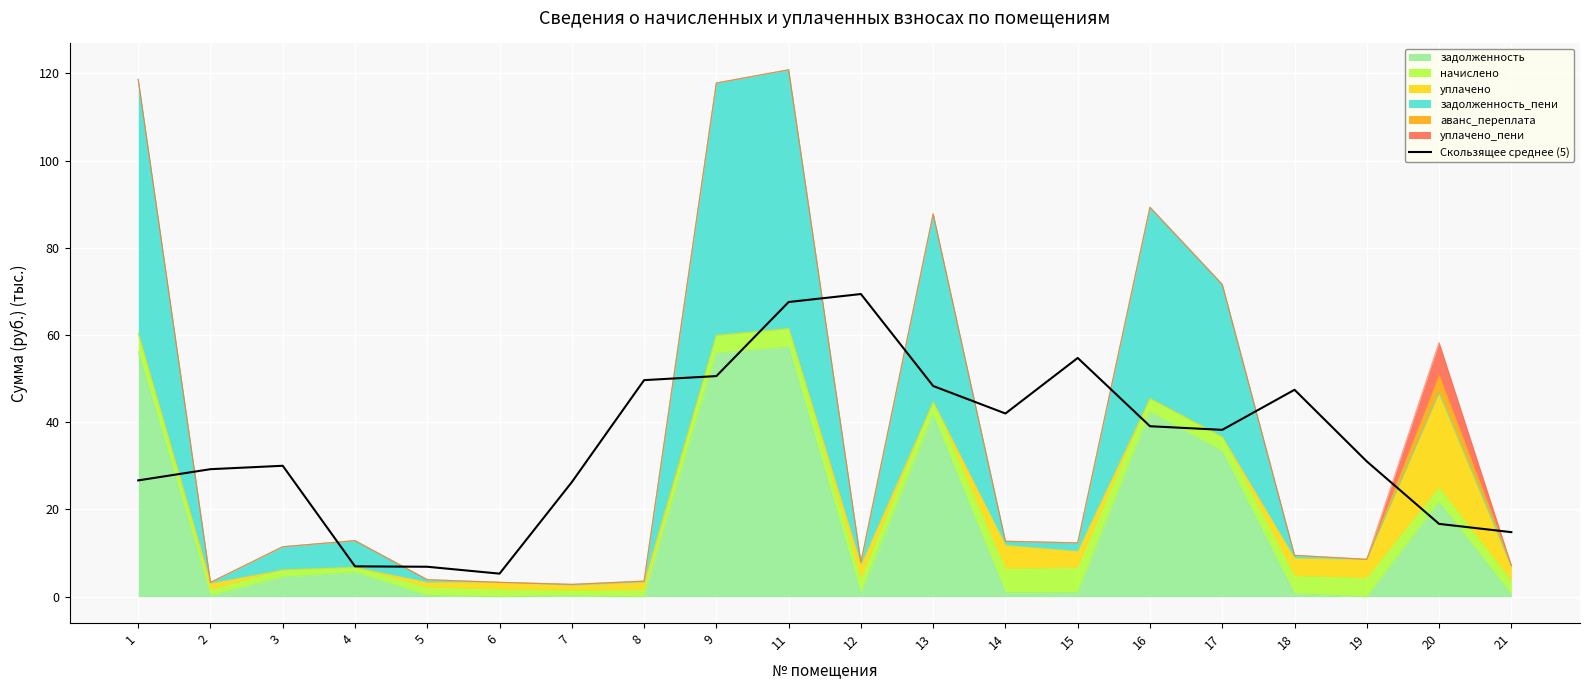

Rank the categories by value from highest to lowest.

12, 11, 15, 9, 8, 13, 18, 14, 16, 17, 19, 3, 2, 1, 7, 20, 21, 4, 5, 6